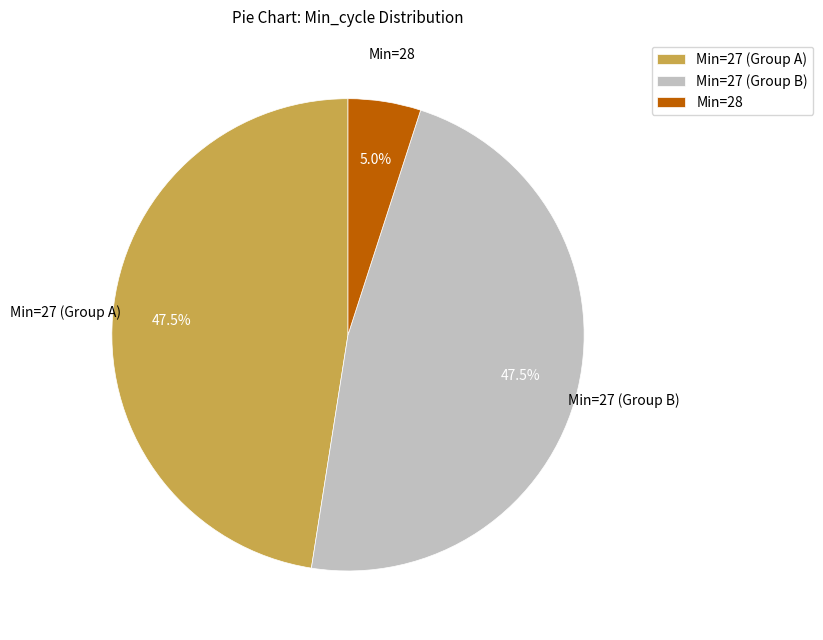

To the nearest percent, what is the average slice percentage?

33%